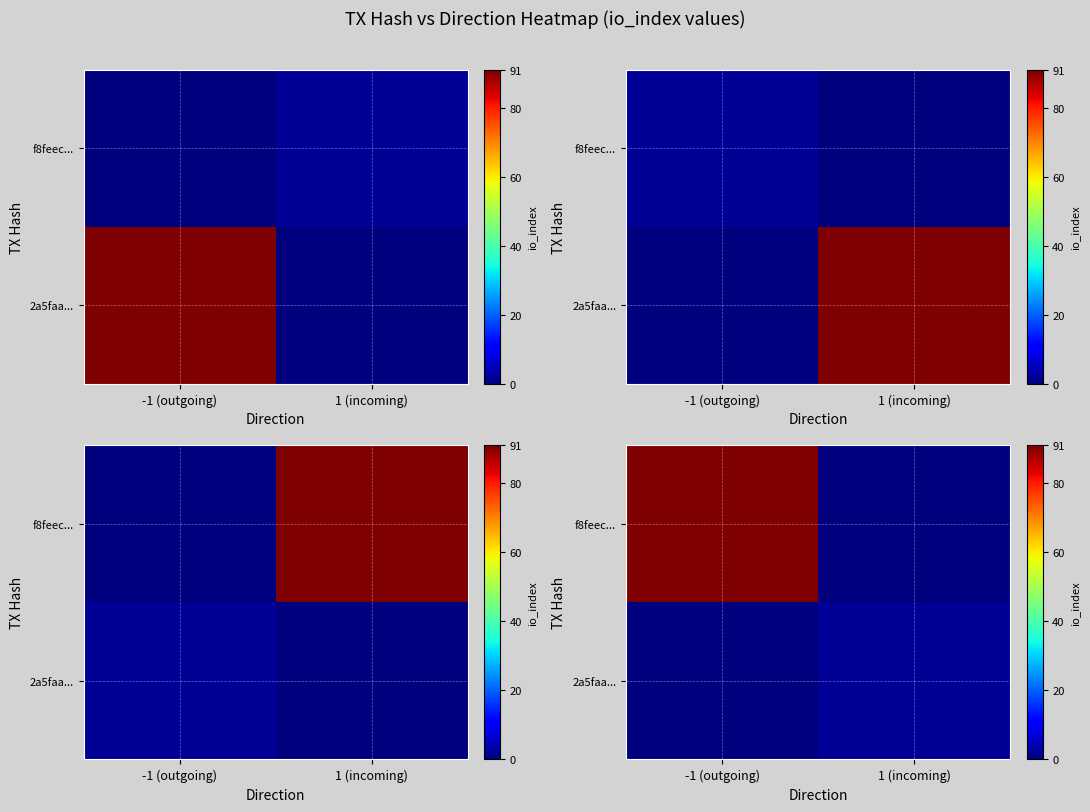

What is the difference between the 2a5faa... values at -1 (outgoing) and 1 (incoming)?

2